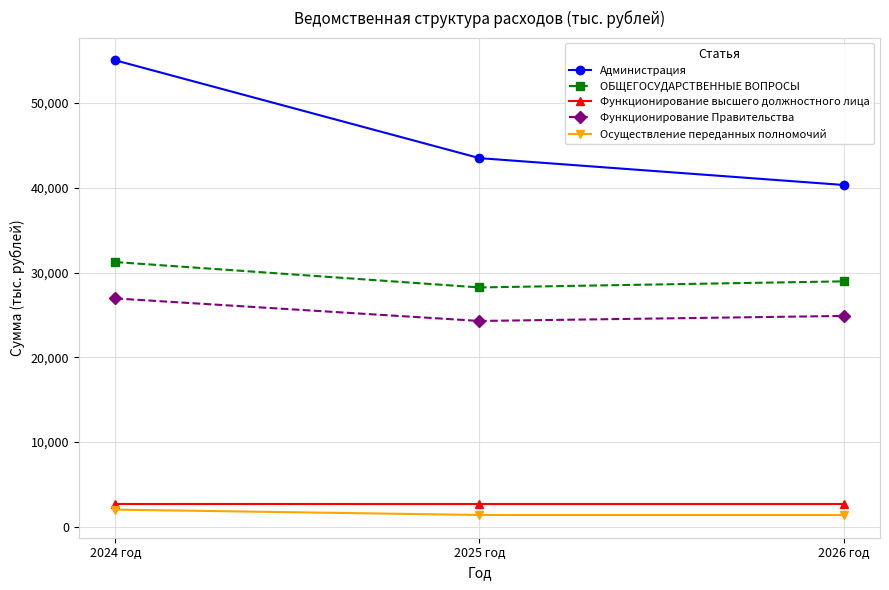

Rank the series at 2026 год from lowest to highest value.

Осуществление переданных полномочий, Функционирование высшего должностного лица, Функционирование Правительства, ОБЩЕГОСУДАРСТВЕННЫЕ ВОПРОСЫ, Администрация